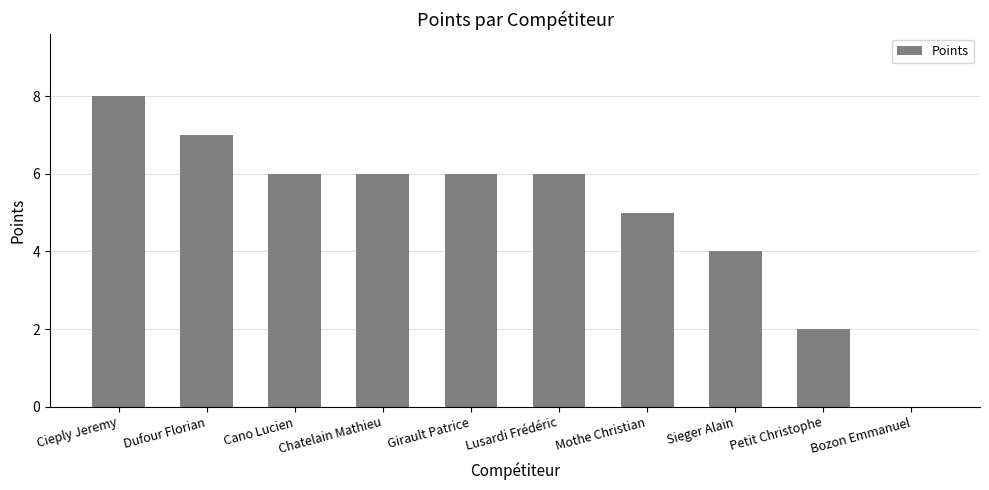

True or false: the data shows 10 at Chatelain Mathieu.

False